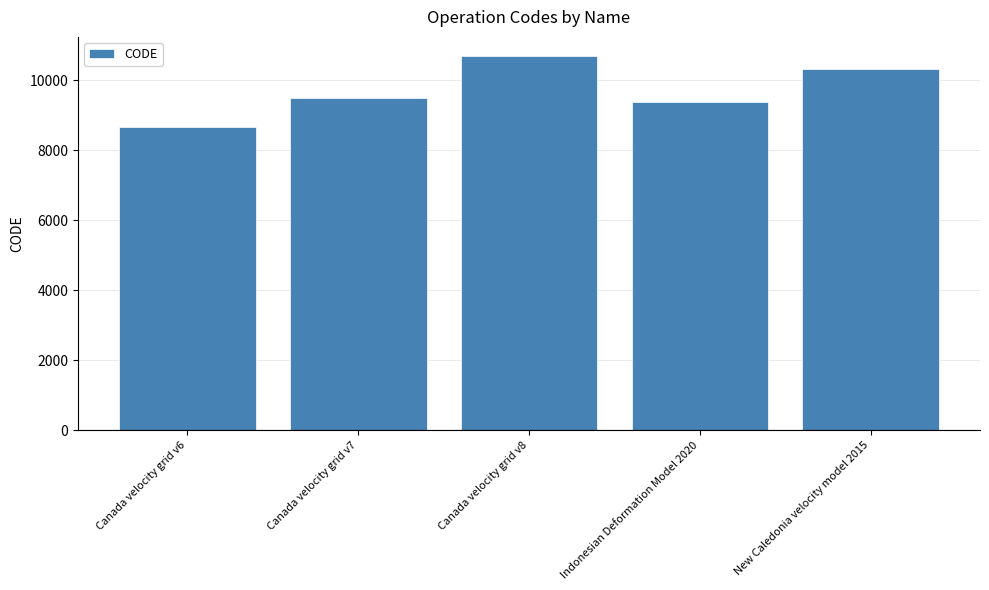

Between Canada velocity grid v8 and Indonesian Deformation Model 2020, which is larger?

Canada velocity grid v8